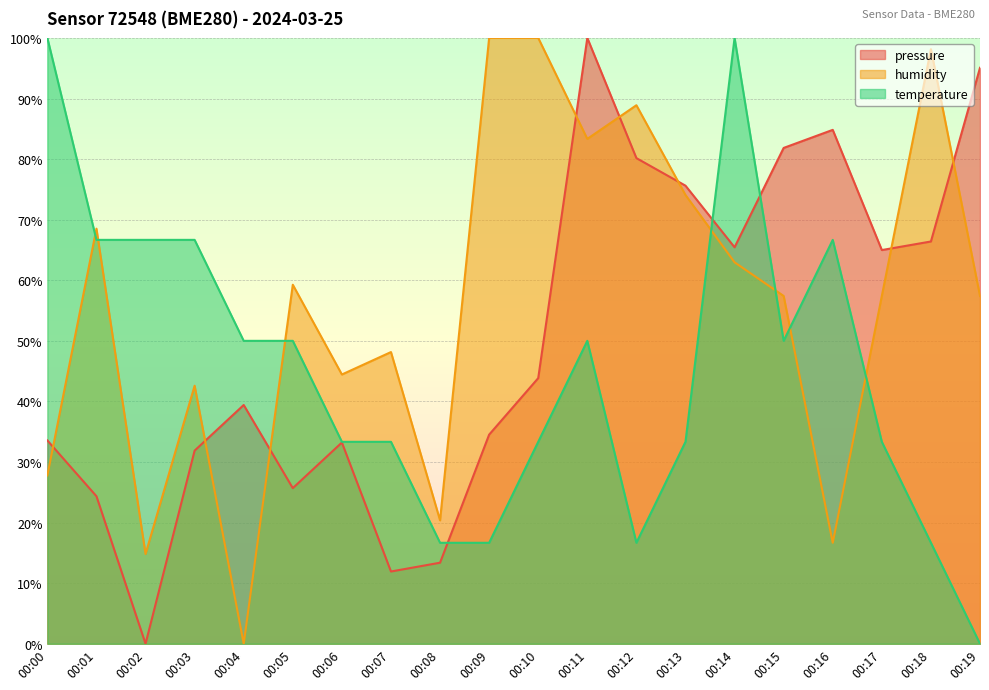

At how many categories does at least one series exceed 31?

19